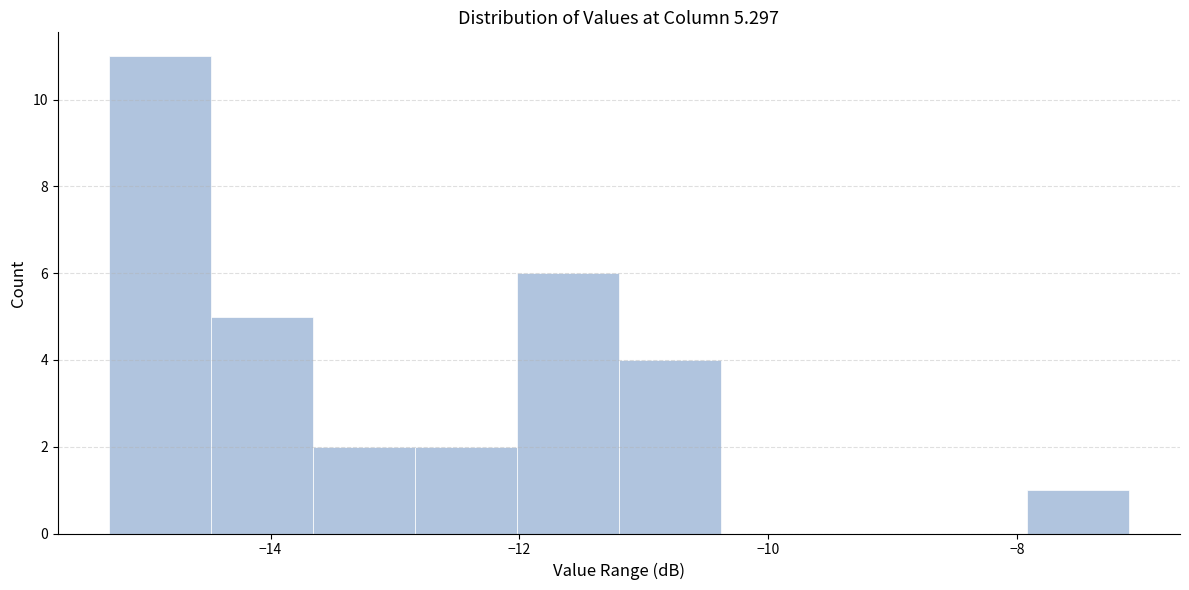

Reading left to right, transcribe this chart: for each bar, give the range it covers on the x-axis and its height. Neither the bar edges nor the heights are printed on the chart, so give them approximately, as read against the axes.

-15.30 to -14.48: 11
-14.48 to -13.66: 5
-13.66 to -12.84: 2
-12.84 to -12.02: 2
-12.02 to -11.20: 6
-11.20 to -10.38: 4
-10.38 to -9.56: 0
-9.56 to -8.74: 0
-8.74 to -7.92: 0
-7.92 to -7.10: 1